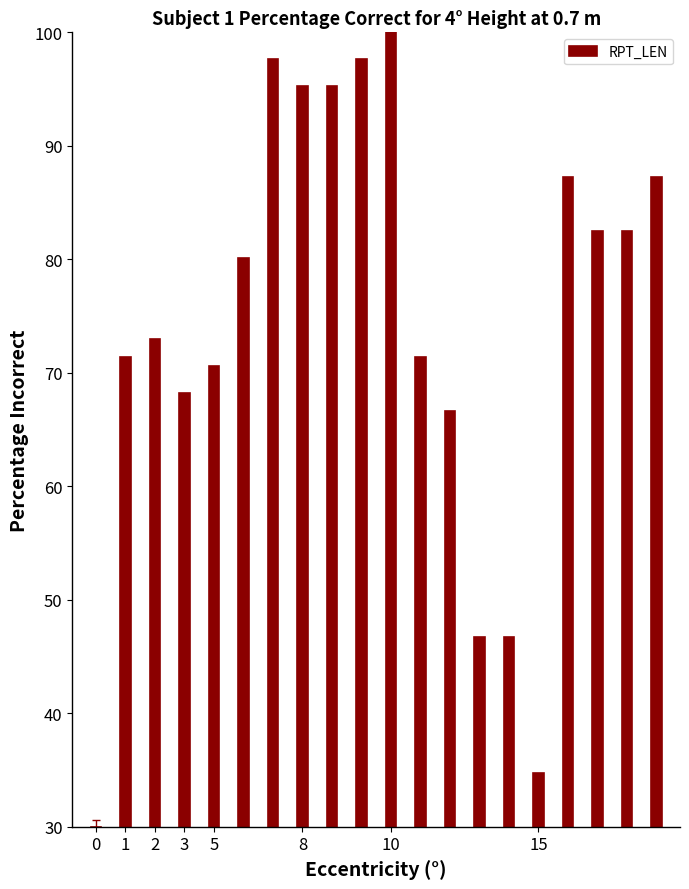

What is the average value?

74.2